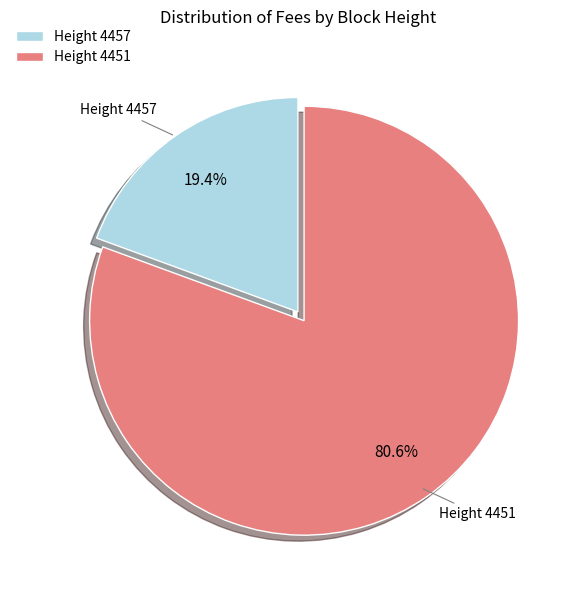

What is the smallest slice in the pie chart?

Height 4457